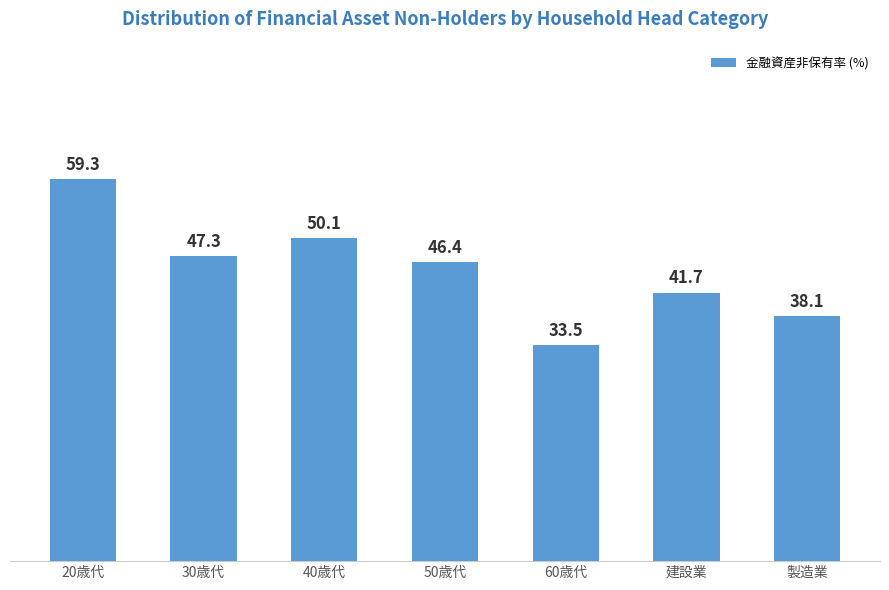

Rank the categories by value from lowest to highest.

60歳代, 製造業, 建設業, 50歳代, 30歳代, 40歳代, 20歳代